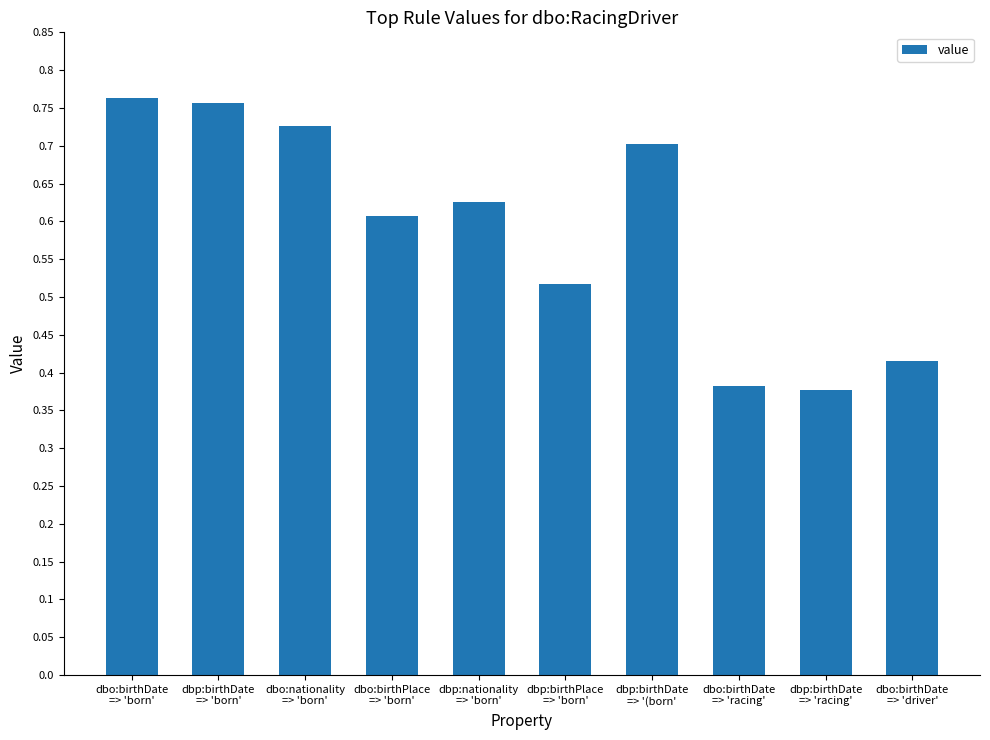

How many values are between 0 and 1?

10